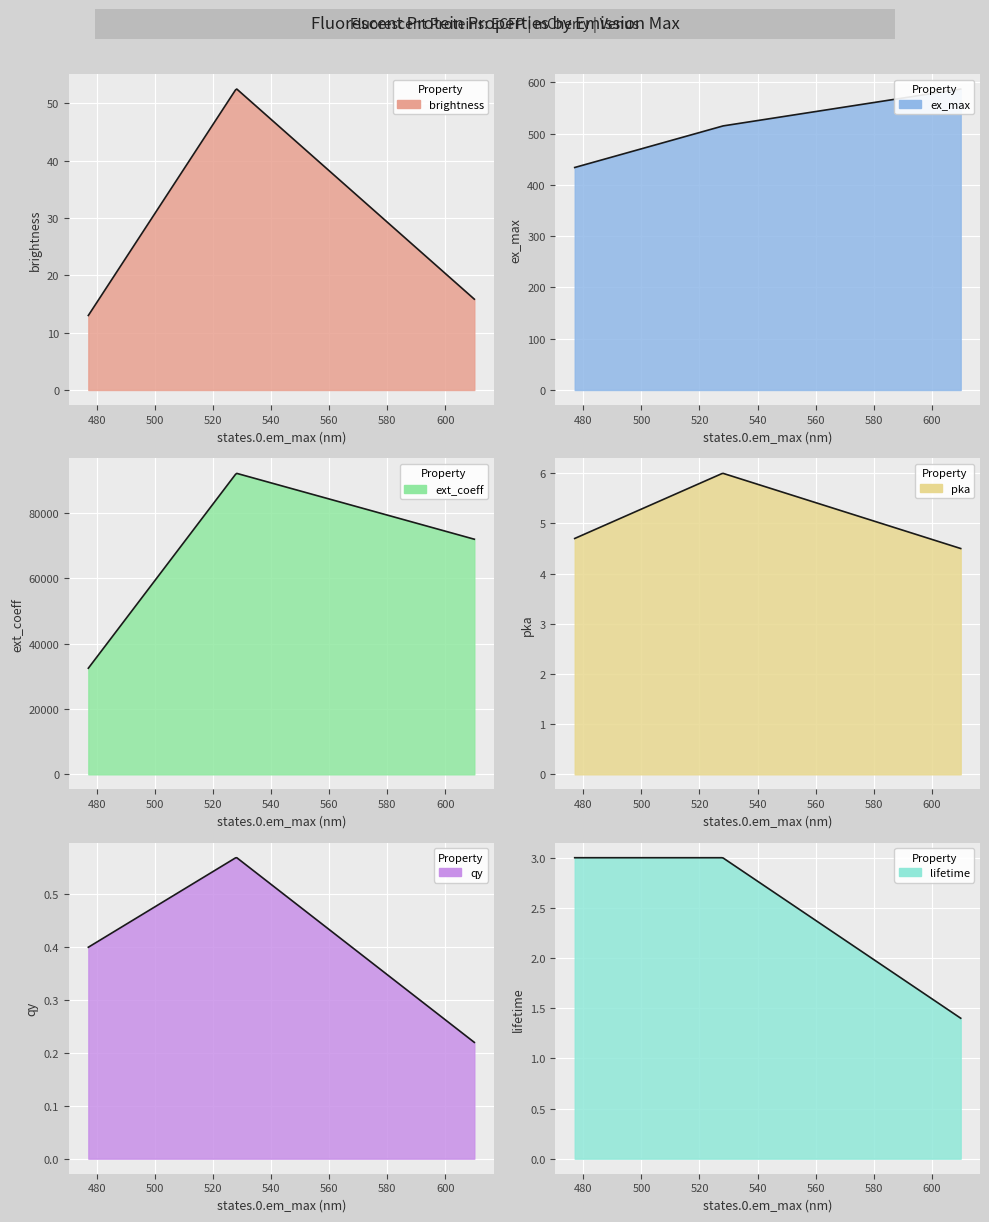

What is the label of the 1st point from the left?

477